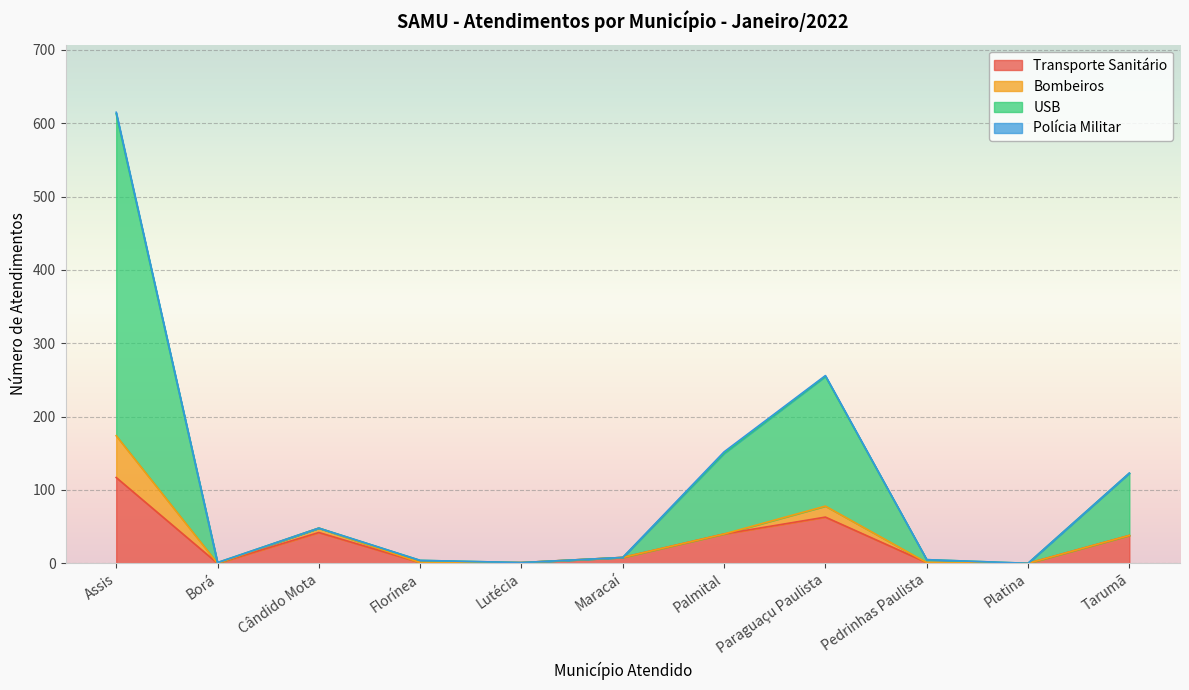

True or false: Transporte Sanitário and USB intersect in this chart.

False